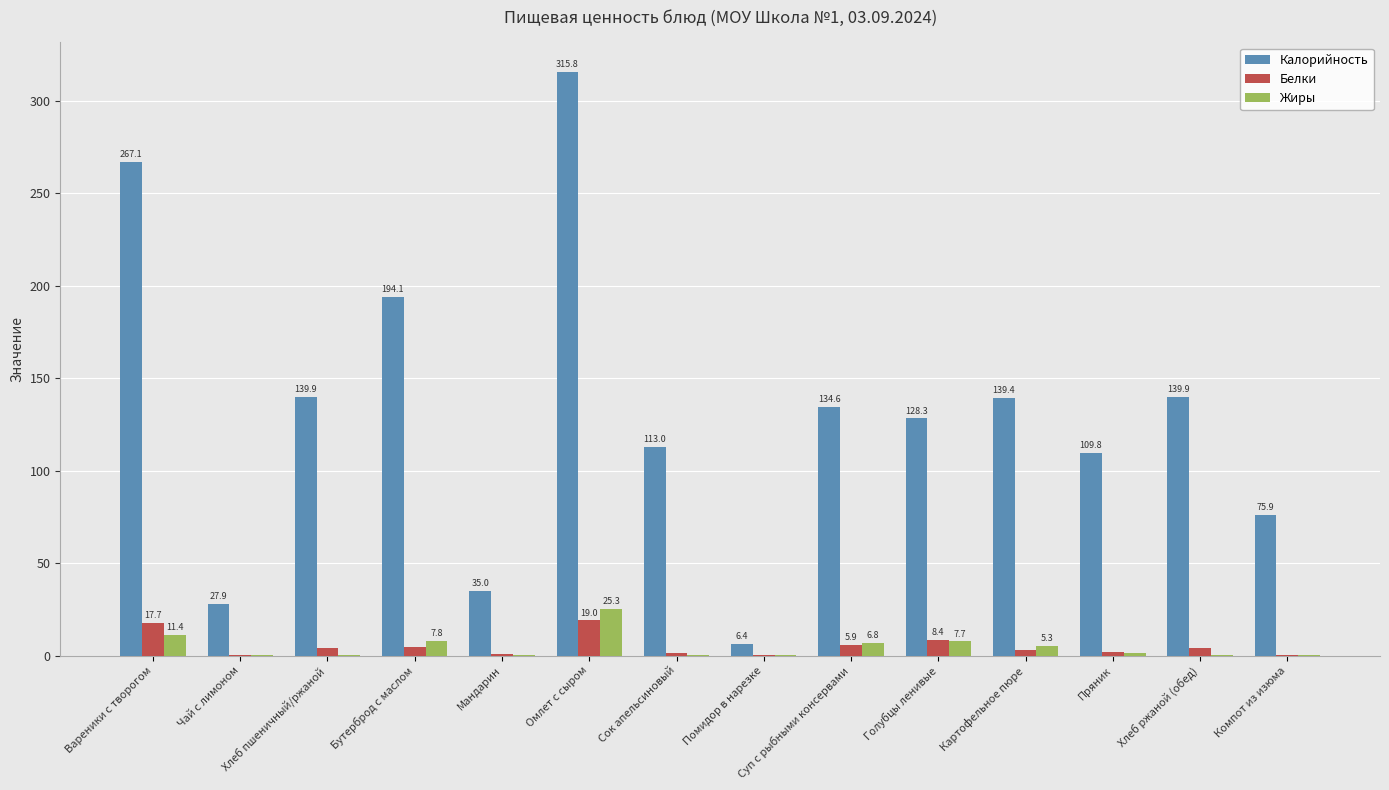

Which series has the largest range (max minus min)?

Калорийность